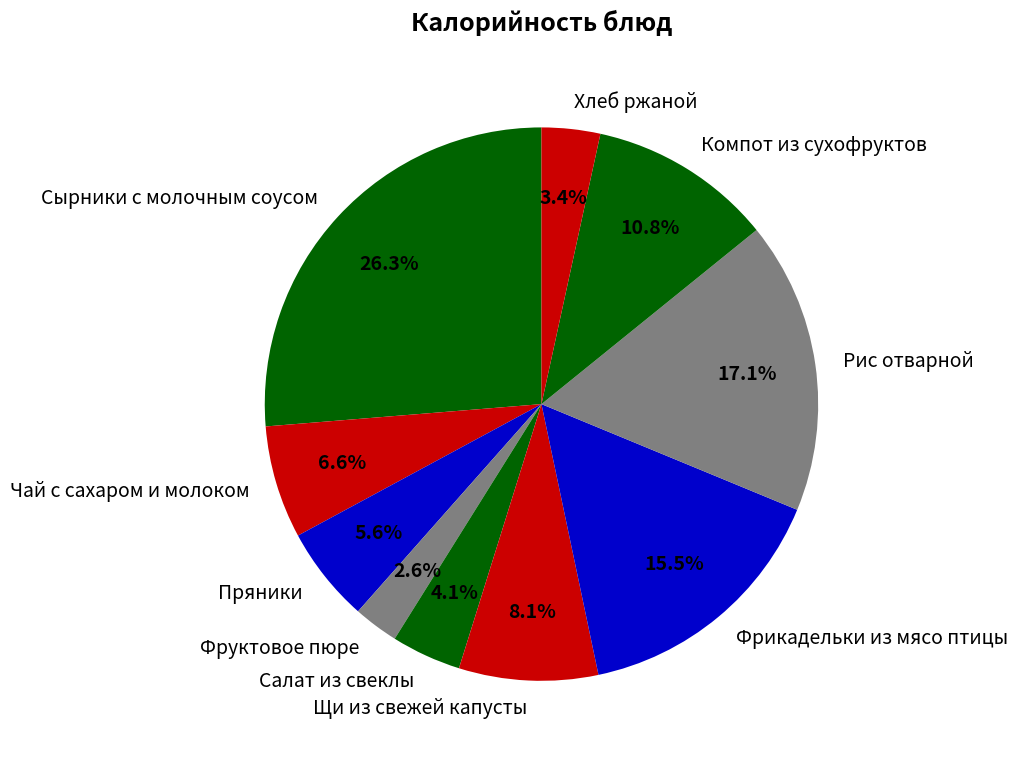

What percentage is the Рис отварной slice, to the nearest percent?

17%